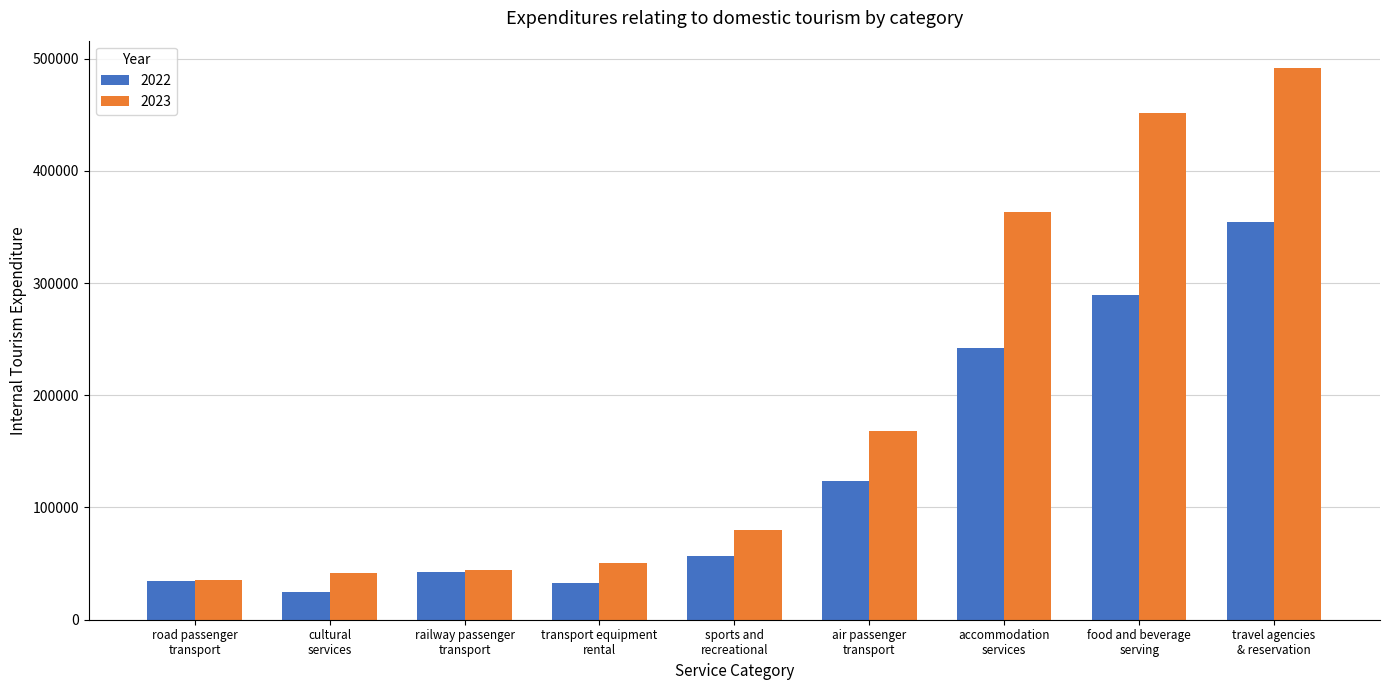

Which series has the largest range (max minus min)?

2023